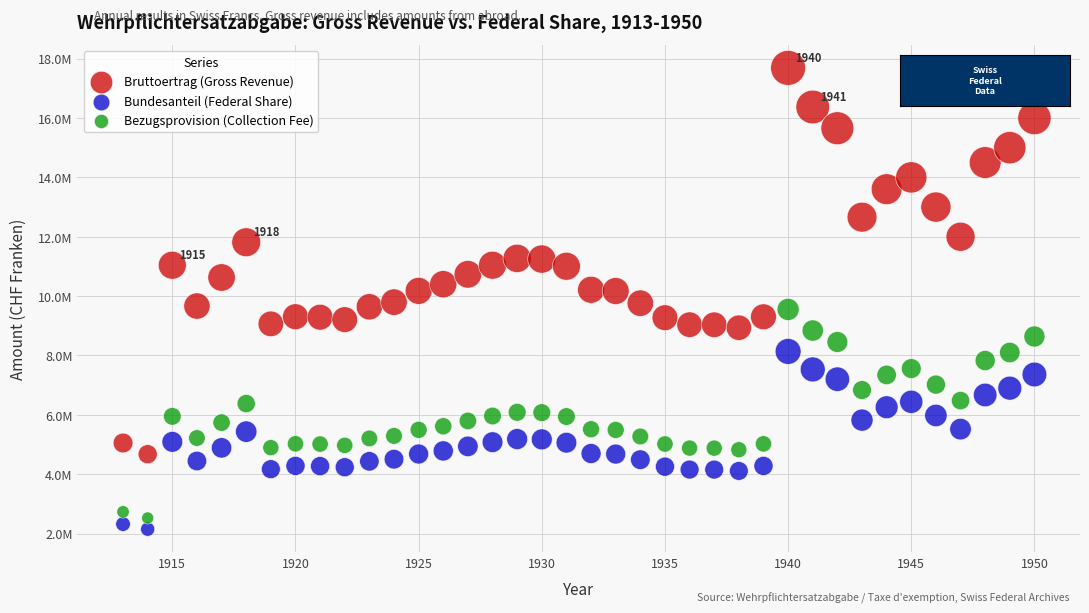

Which series reaches the maximum Y coordinate?

Bruttoertrag (Gross Revenue)